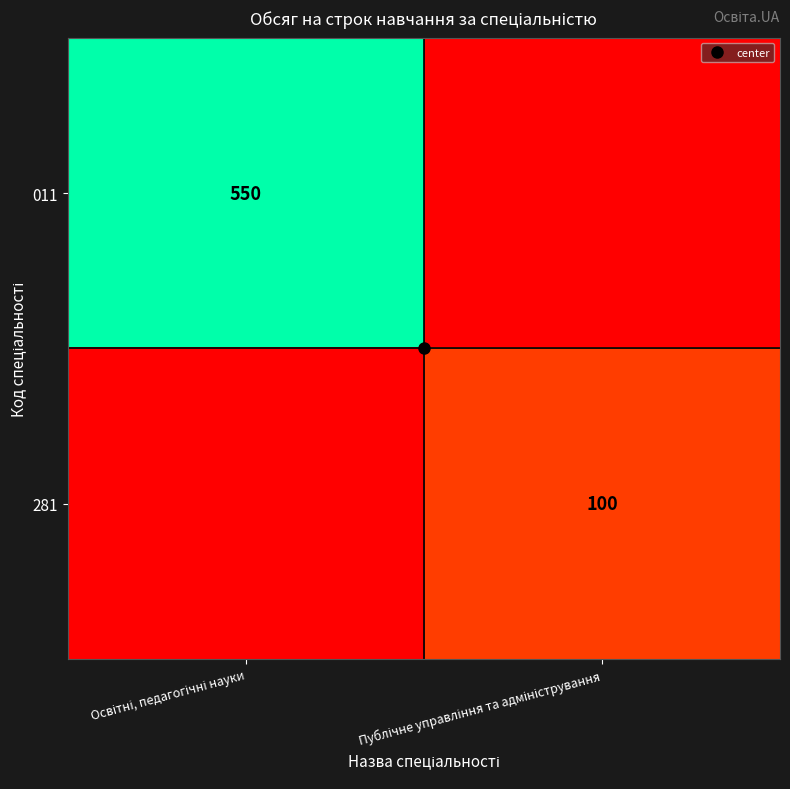

What is the spread (max minus min) of values at Освітні, педагогічні науки?

550